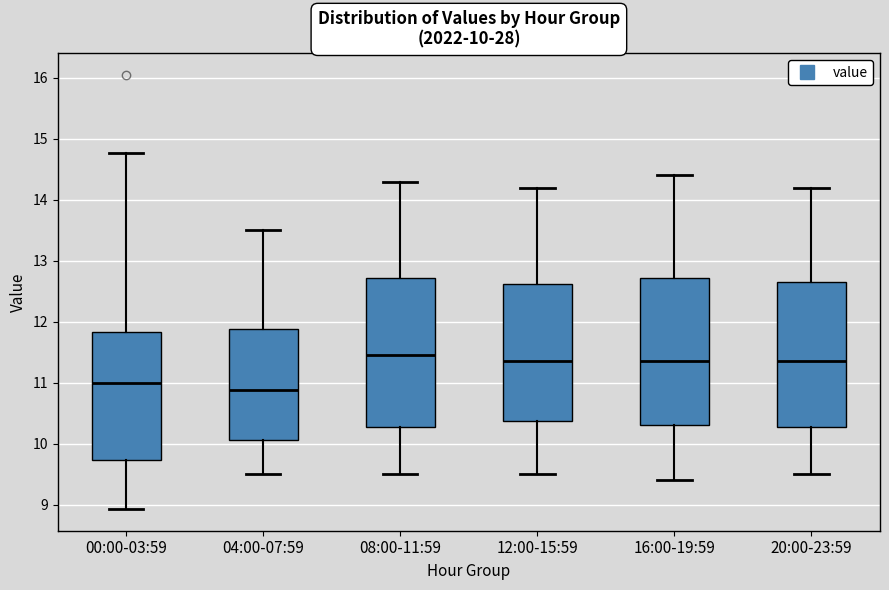

Which box has the lowest median line?

04:00-07:59